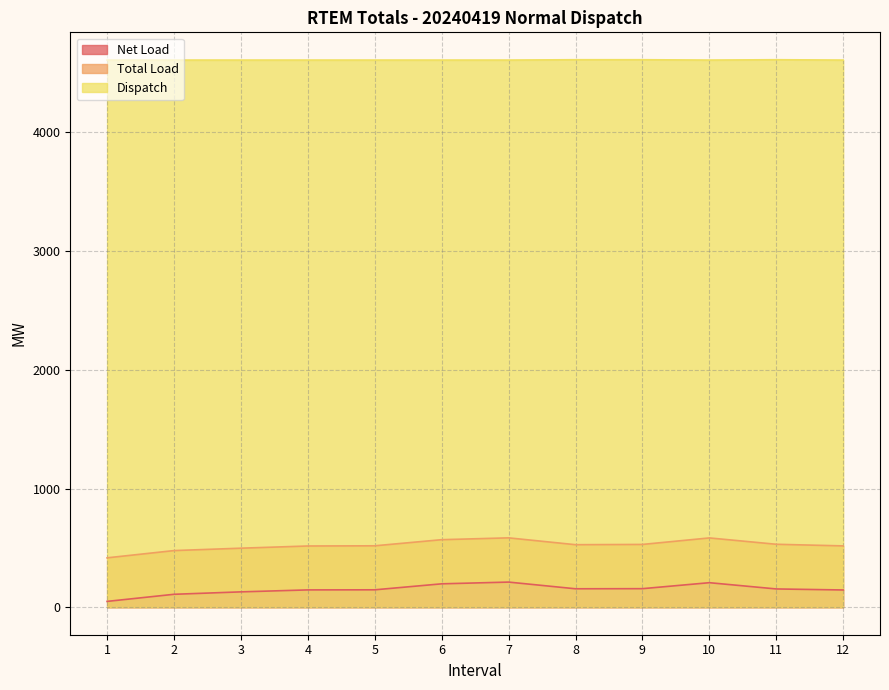

Which series has the largest total across all categories?

Dispatch